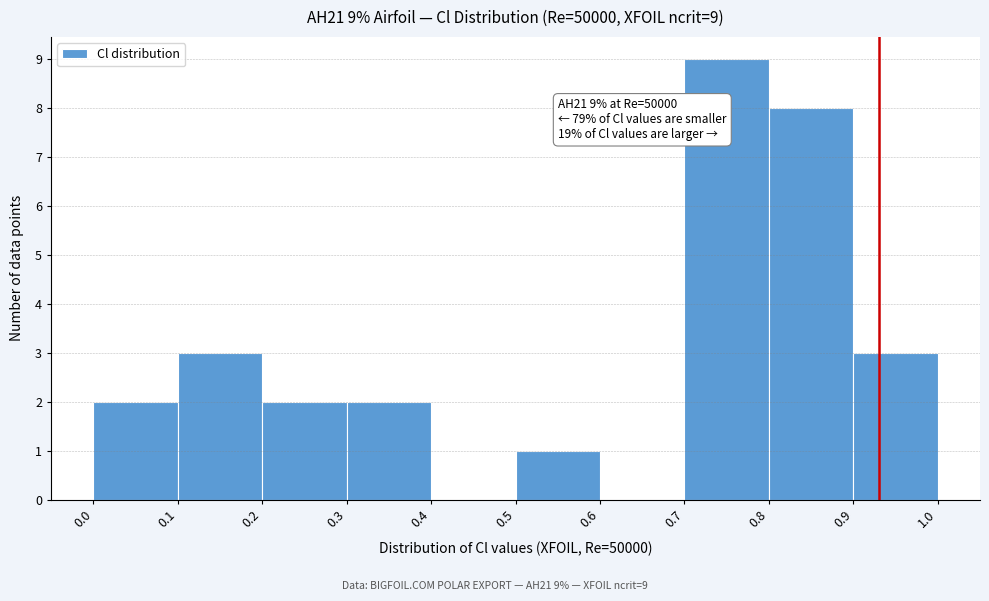

Which range on the x-axis has the tallest bar?

0.7 to 0.8